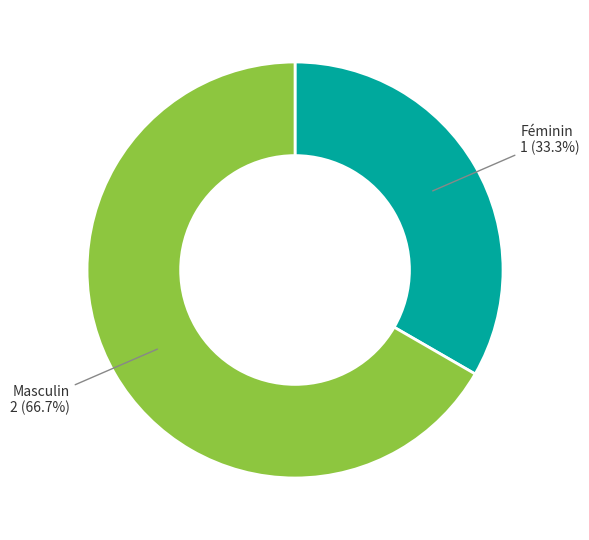

Is there any slice that represents more than half of the pie?

Yes